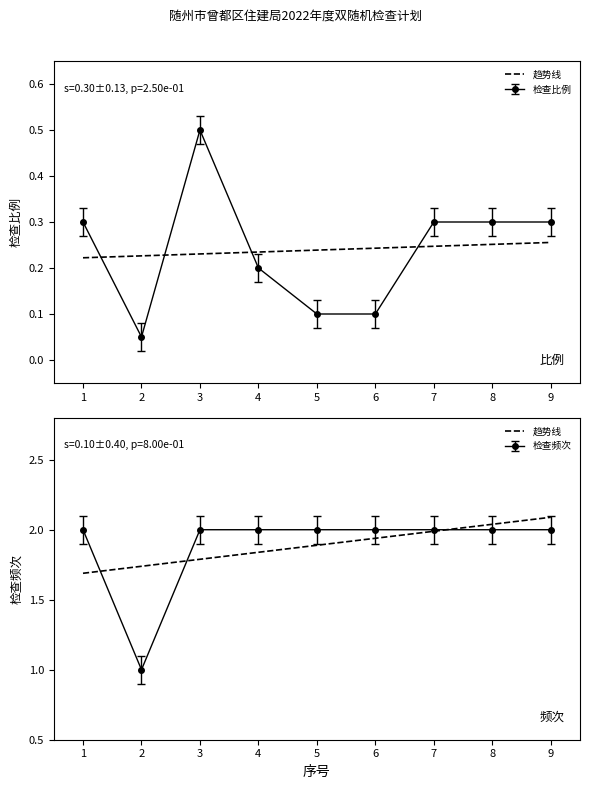

Read the value at 8.

2.0